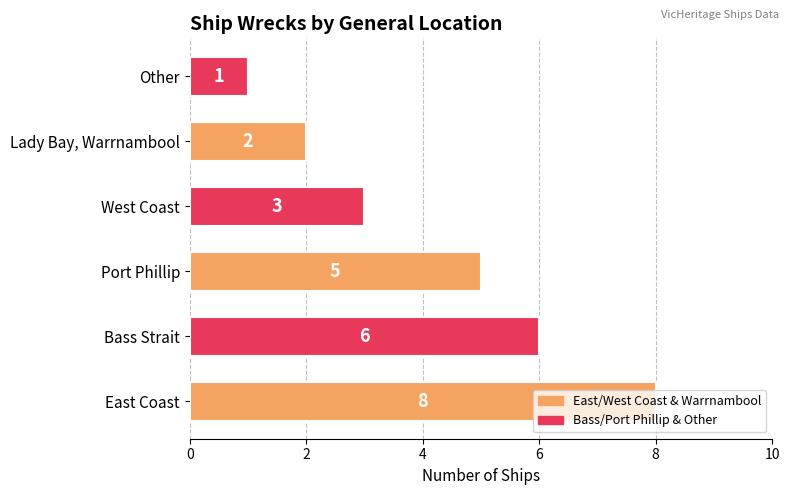

What is the maximum value shown in the chart?

8